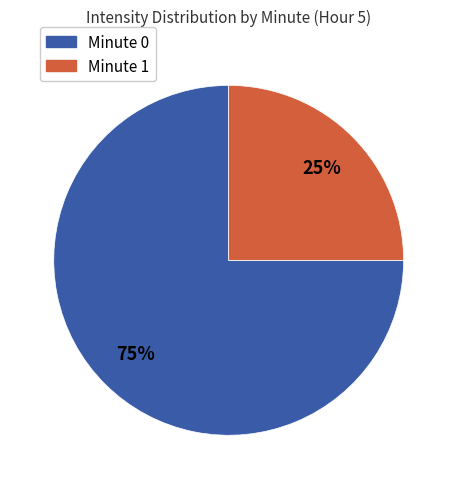

Approximately how many times larger is the value at Minute 1 compared to Minute 0?

0.3